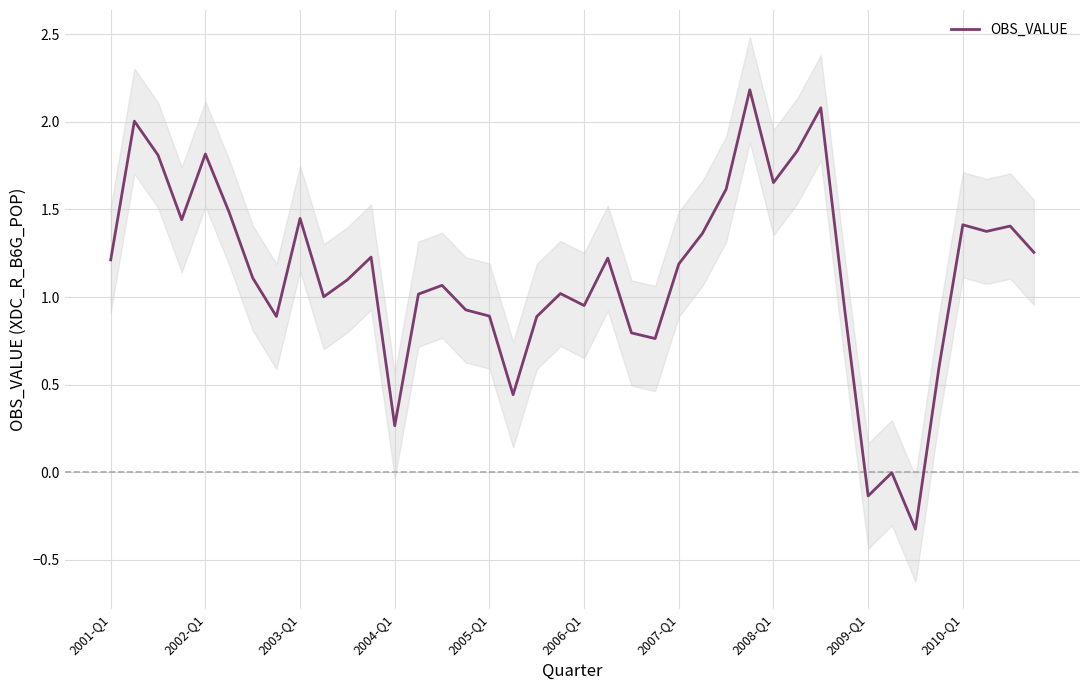

What is the lowest value of the OBS_VALUE series?

-0.3